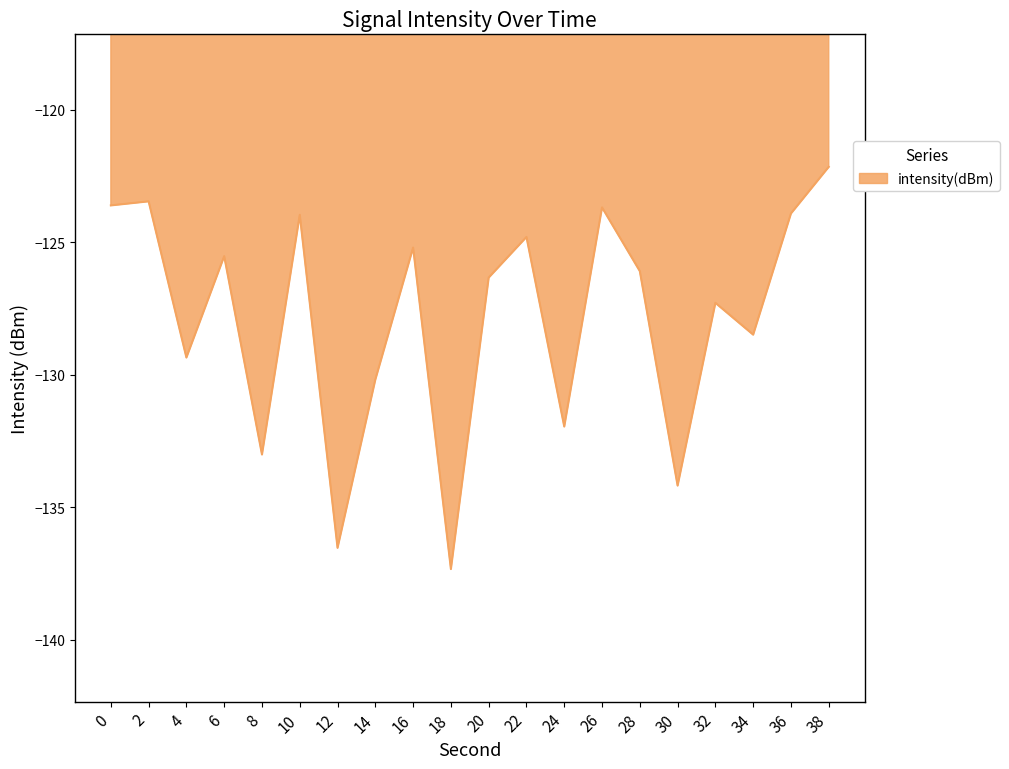

At which category does the chart reach its peak across all series?

38